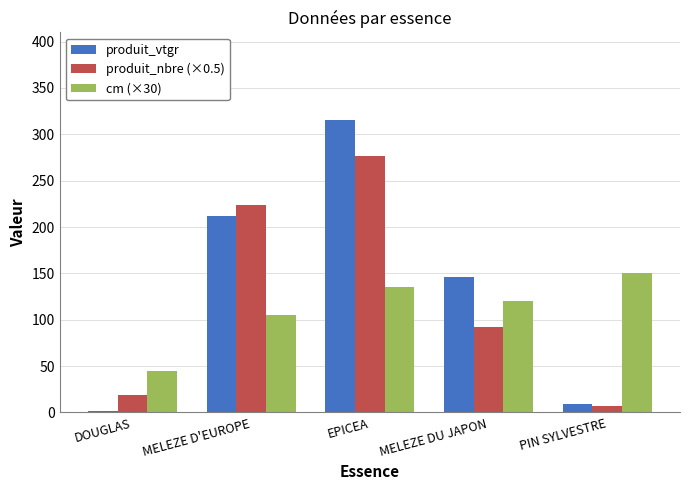

Where does the produit_vtgr series first go above 146?

MELEZE D'EUROPE